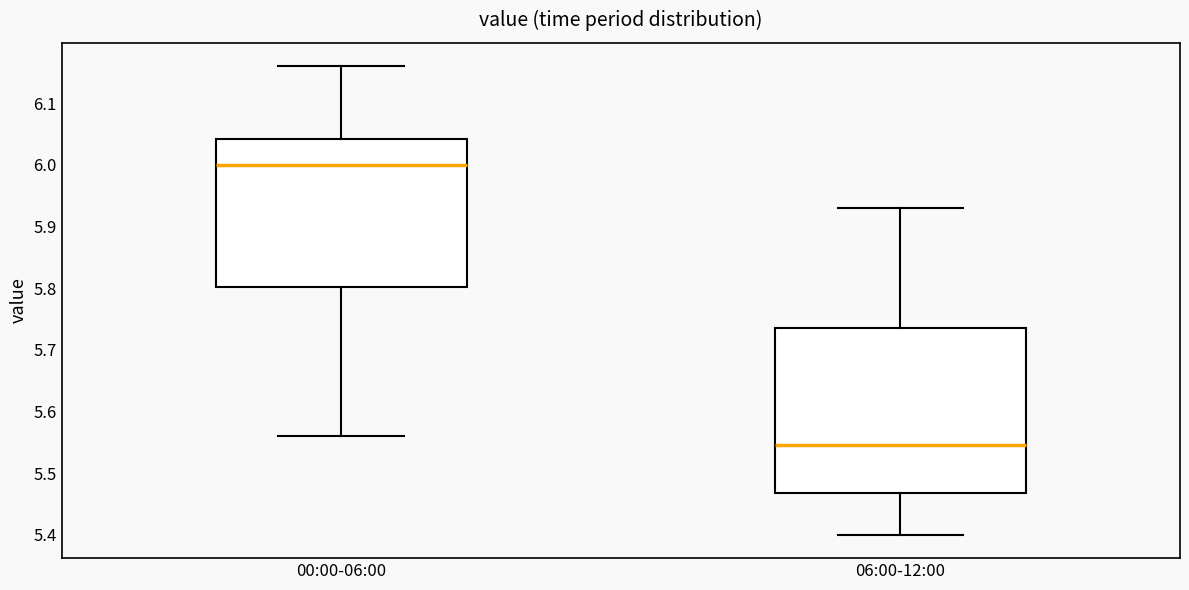

Reading left to right, read every box against the y-axis: the position of its median line, the range the box covers, and the ends of its whiskers. The values are not printed on the chart, so give them approximately, as read against the axis.

00:00-06:00: median 6.00, box 5.80 to 6.04, whiskers 5.56 to 6.16
06:00-12:00: median 5.55, box 5.47 to 5.74, whiskers 5.40 to 5.93